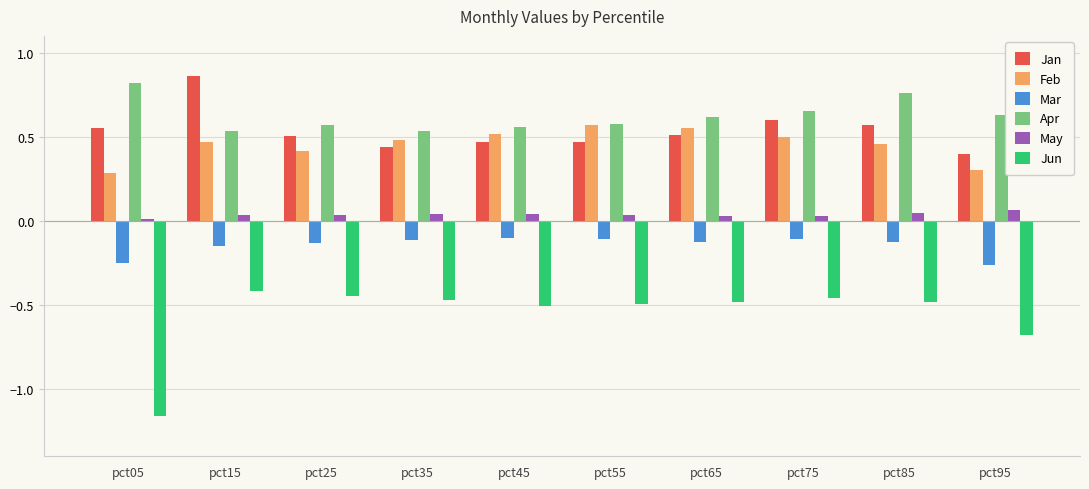

Which label corresponds to the smallest value in the chart?

pct05